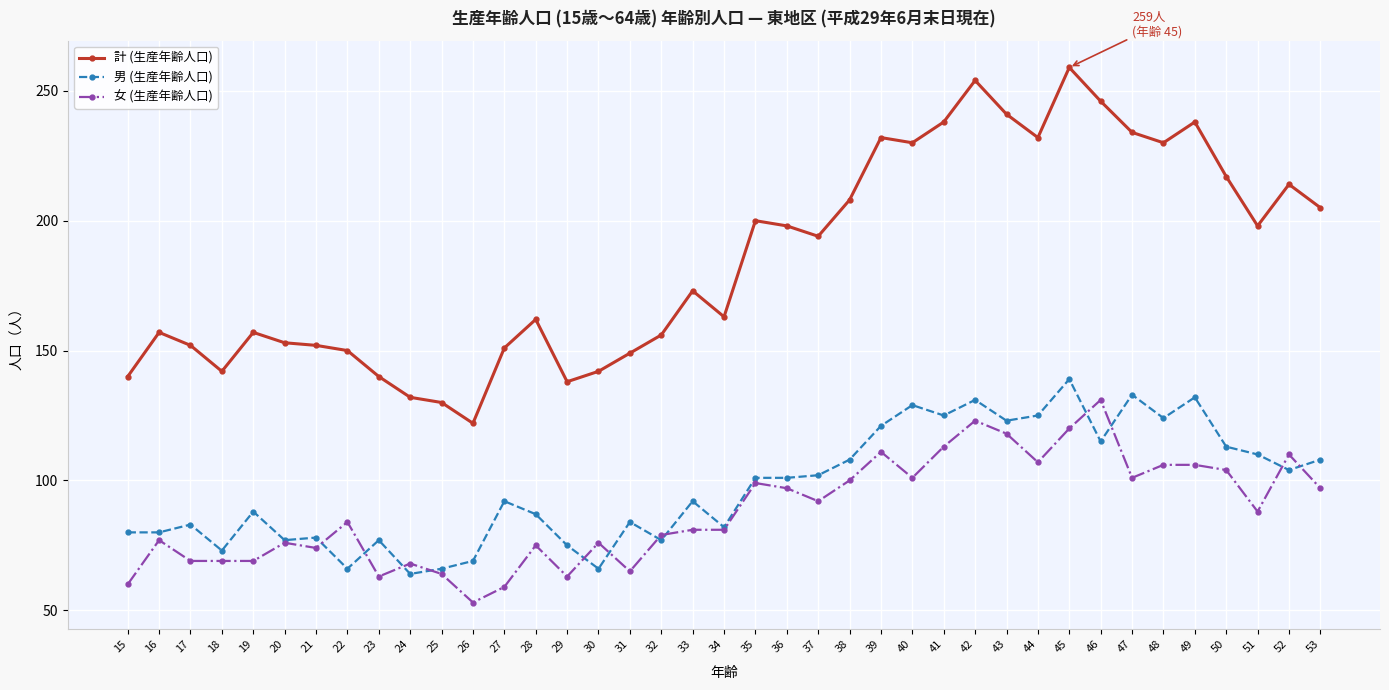

What is the difference between the second highest and second lowest values in the 男 (生産年齢人口) series?

67